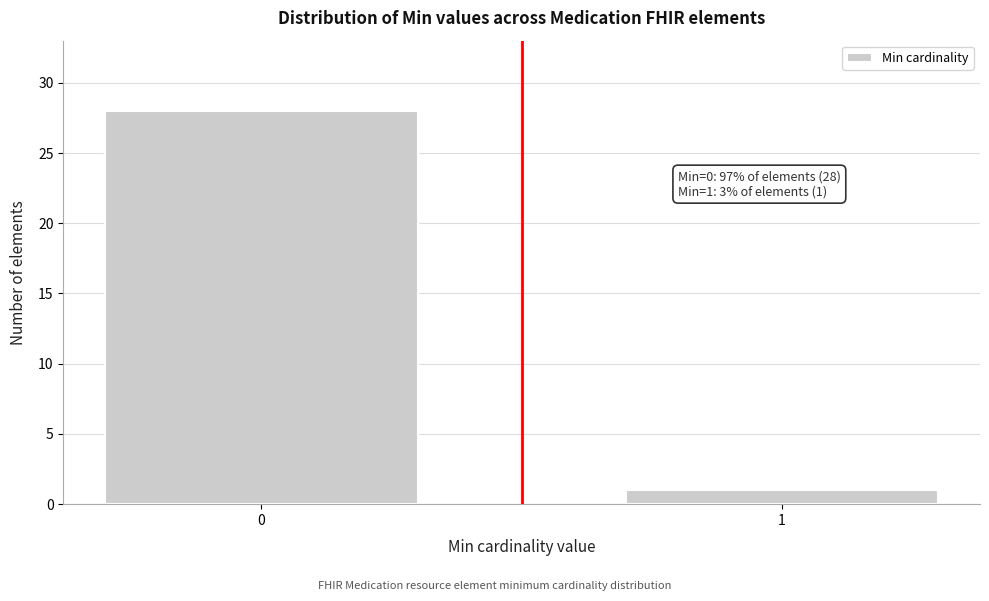

Reading left to right, extract all data points from this chart.

0=28	1=1